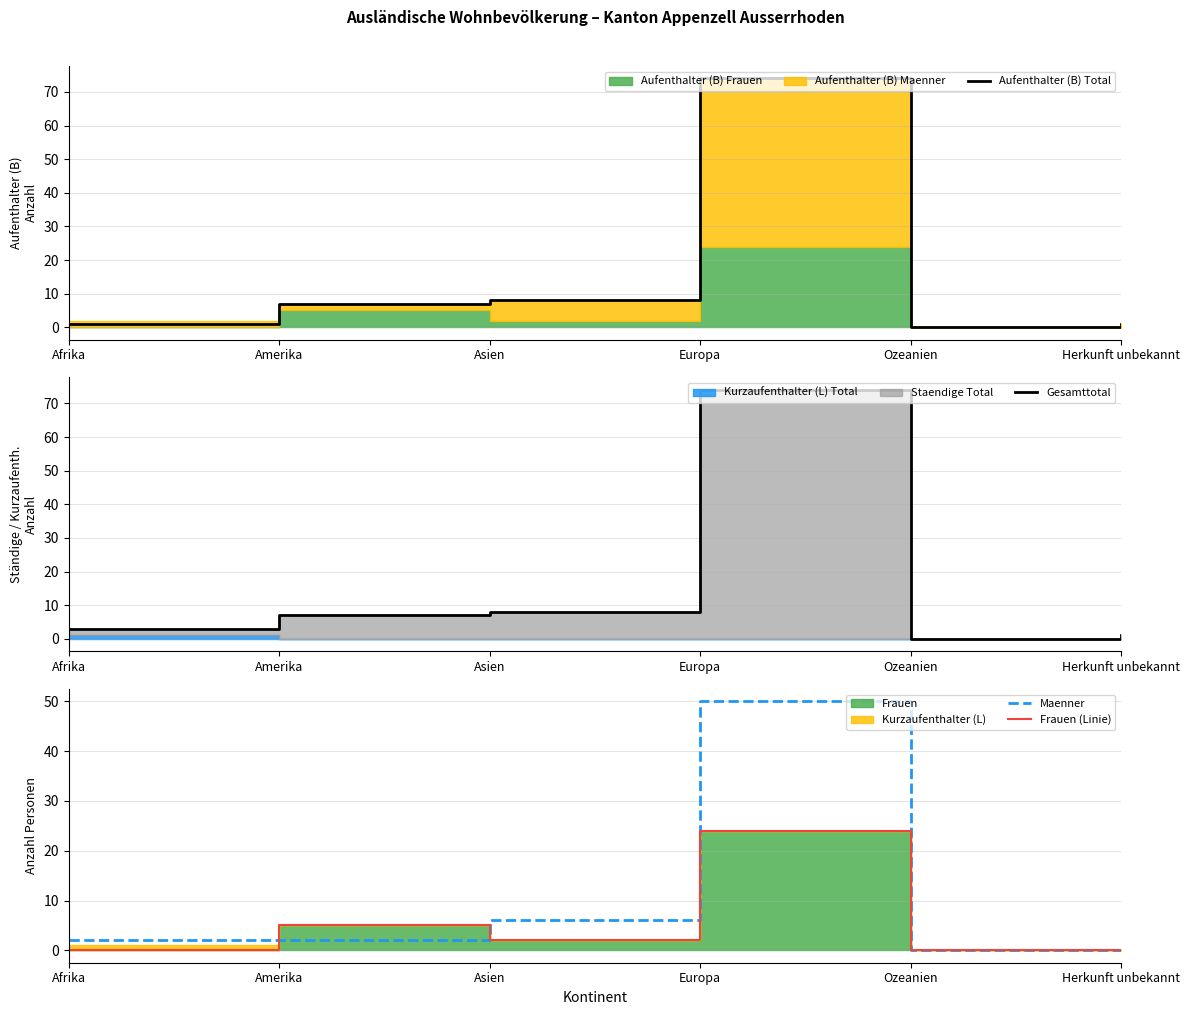

Reading right to left, extract all data points from this chart.

Aufenthalter (B) Total: Herkunft unbekannt=1	Ozeanien=0	Europa=74	Asien=8	Amerika=7	Afrika=1
Gesamttotal: Herkunft unbekannt=1	Ozeanien=0	Europa=74	Asien=8	Amerika=7	Afrika=3
Maenner: Herkunft unbekannt=1	Ozeanien=0	Europa=50	Asien=6	Amerika=2	Afrika=2
Frauen (Linie): Herkunft unbekannt=0	Ozeanien=0	Europa=24	Asien=2	Amerika=5	Afrika=0